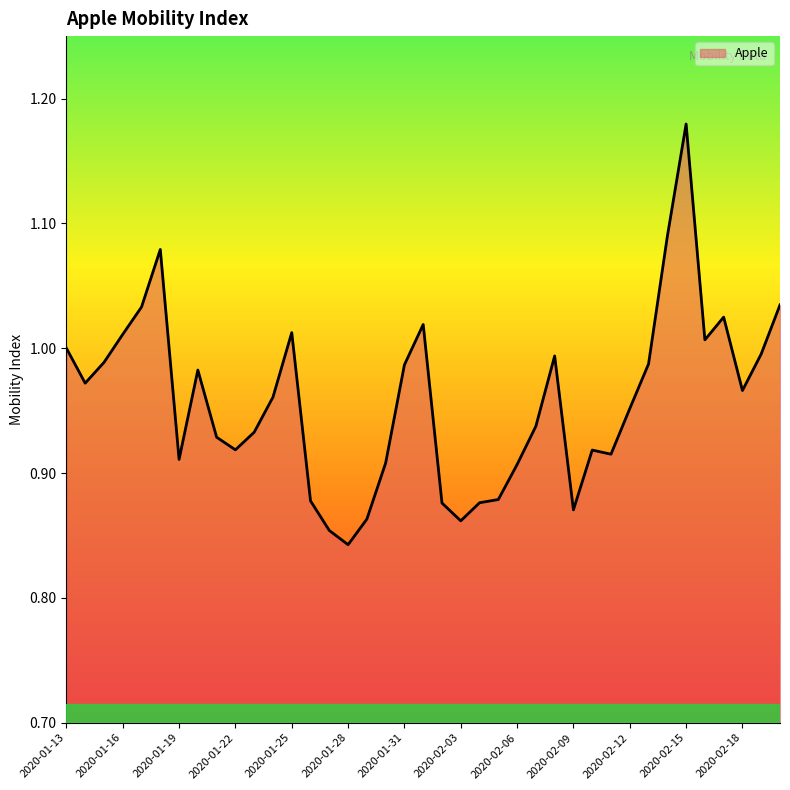

What is the difference between the maximum and minimum values?

0.3